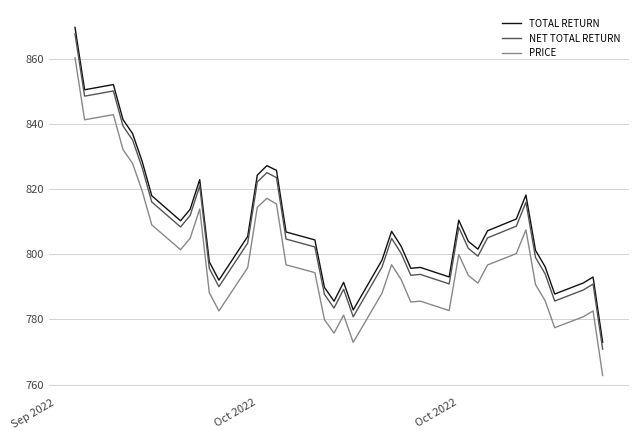

Which series has the largest range (max minus min)?

PRICE